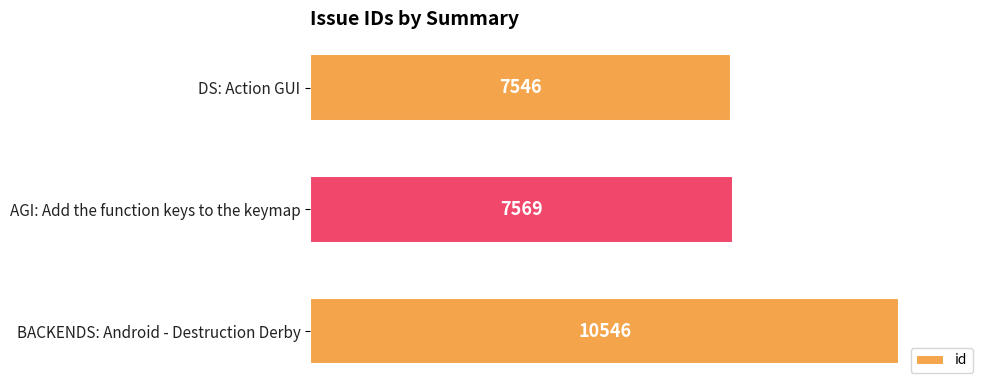

List the labels in order of value, largest first.

BACKENDS: Android - Destruction Derby, AGI: Add the function keys to the keymap, DS: Action GUI